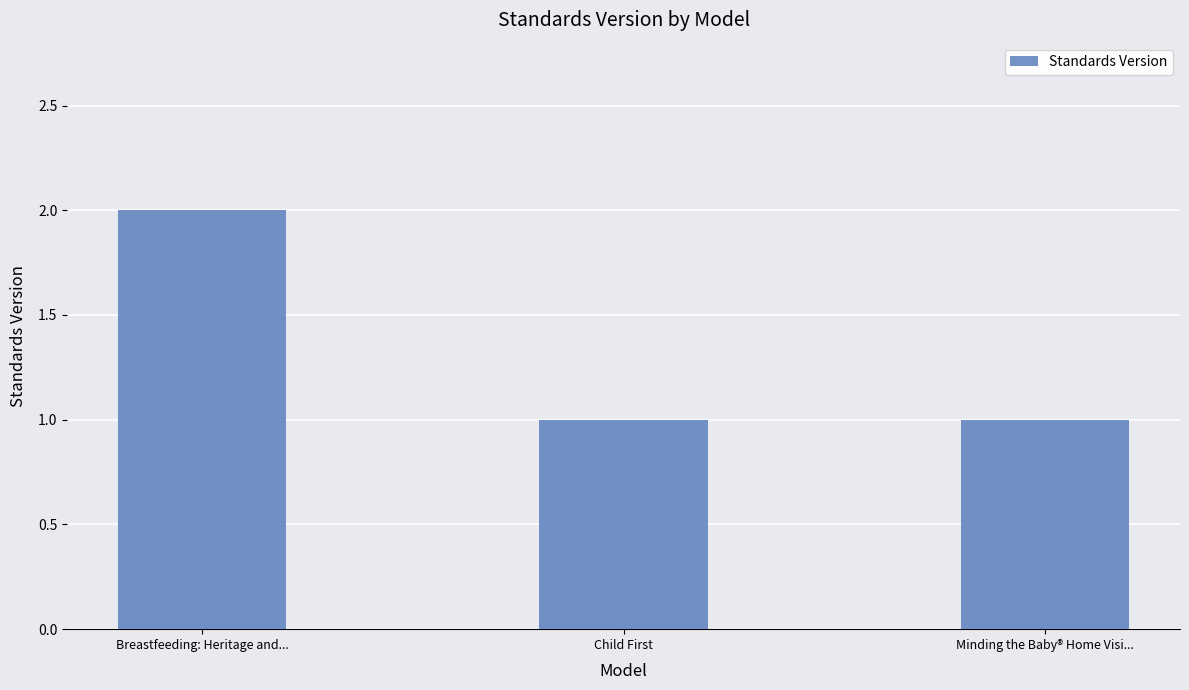

Reading left to right, what are all the values shown in this chart?

2	1	1